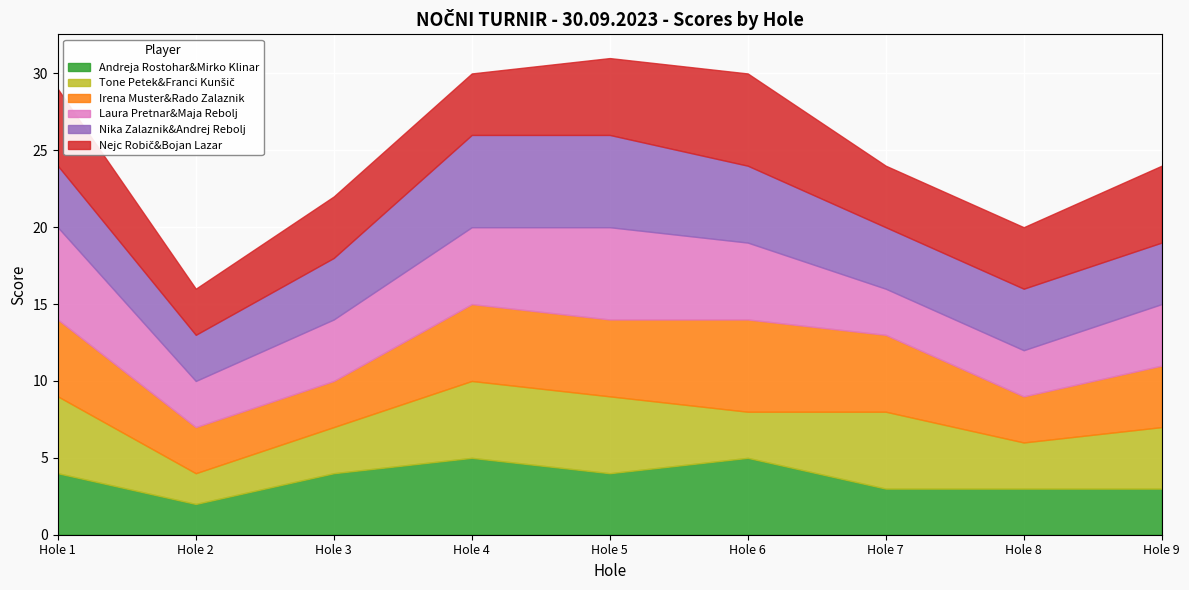

Reading right to left, extract all data points from this chart.

Andreja Rostohar&Mirko Klinar: Hole 9=3	Hole 8=3	Hole 7=3	Hole 6=5	Hole 5=4	Hole 4=5	Hole 3=4	Hole 2=2	Hole 1=4
Tone Petek&Franci Kunšič: Hole 9=4	Hole 8=3	Hole 7=5	Hole 6=3	Hole 5=5	Hole 4=5	Hole 3=3	Hole 2=2	Hole 1=5
Irena Muster&Rado Zalaznik: Hole 9=4	Hole 8=3	Hole 7=5	Hole 6=6	Hole 5=5	Hole 4=5	Hole 3=3	Hole 2=3	Hole 1=5
Laura Pretnar&Maja Rebolj: Hole 9=4	Hole 8=3	Hole 7=3	Hole 6=5	Hole 5=6	Hole 4=5	Hole 3=4	Hole 2=3	Hole 1=6
Nika Zalaznik&Andrej Rebolj: Hole 9=4	Hole 8=4	Hole 7=4	Hole 6=5	Hole 5=6	Hole 4=6	Hole 3=4	Hole 2=3	Hole 1=4
Nejc Robič&Bojan Lazar: Hole 9=5	Hole 8=4	Hole 7=4	Hole 6=6	Hole 5=5	Hole 4=4	Hole 3=4	Hole 2=3	Hole 1=5